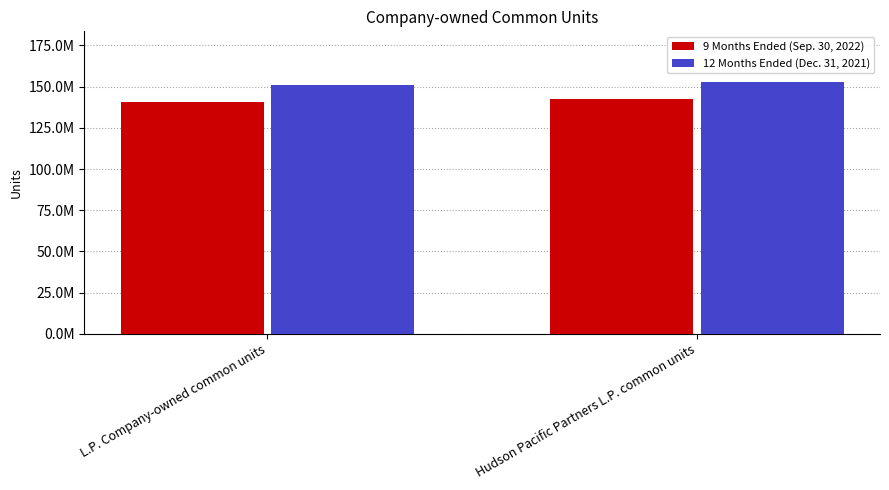

Rank the series by their maximum value, from lowest to highest.

9 Months Ended (Sep. 30, 2022), 12 Months Ended (Dec. 31, 2021)